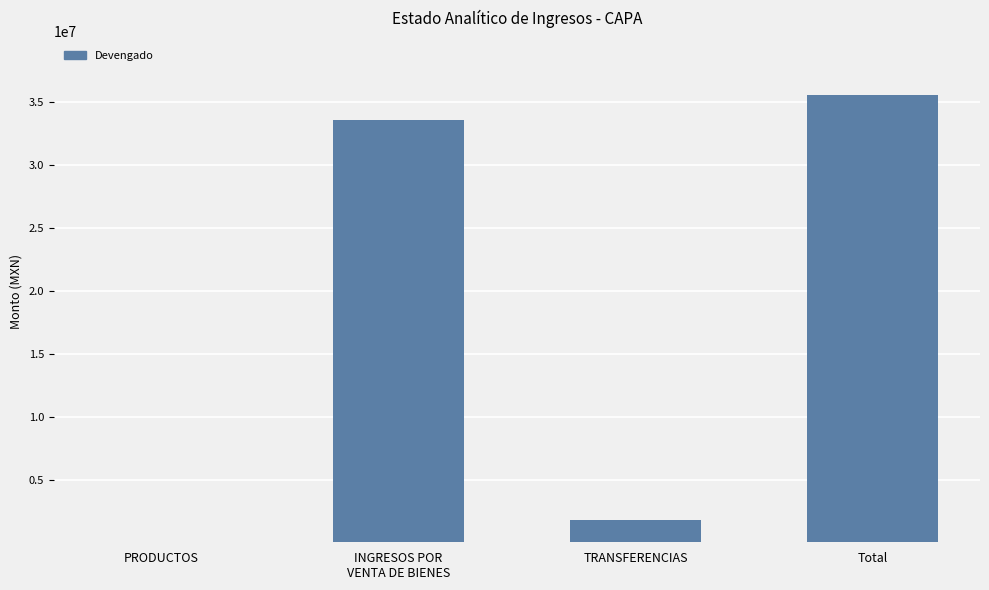

At which category does the chart reach its peak across all series?

Total